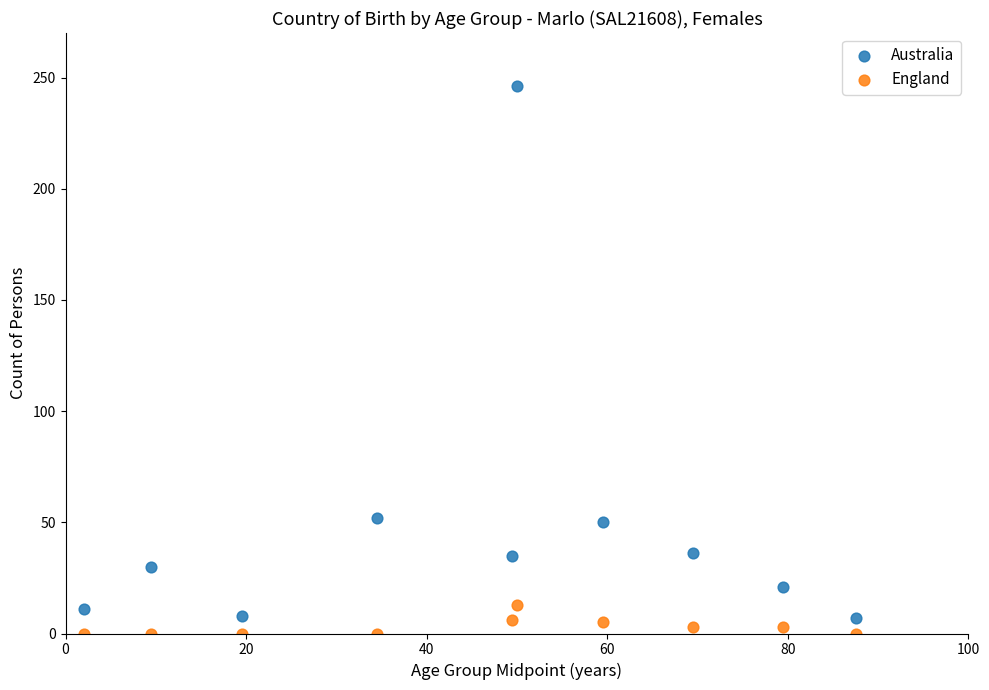

Which series has the largest Y range (max minus min)?

Australia